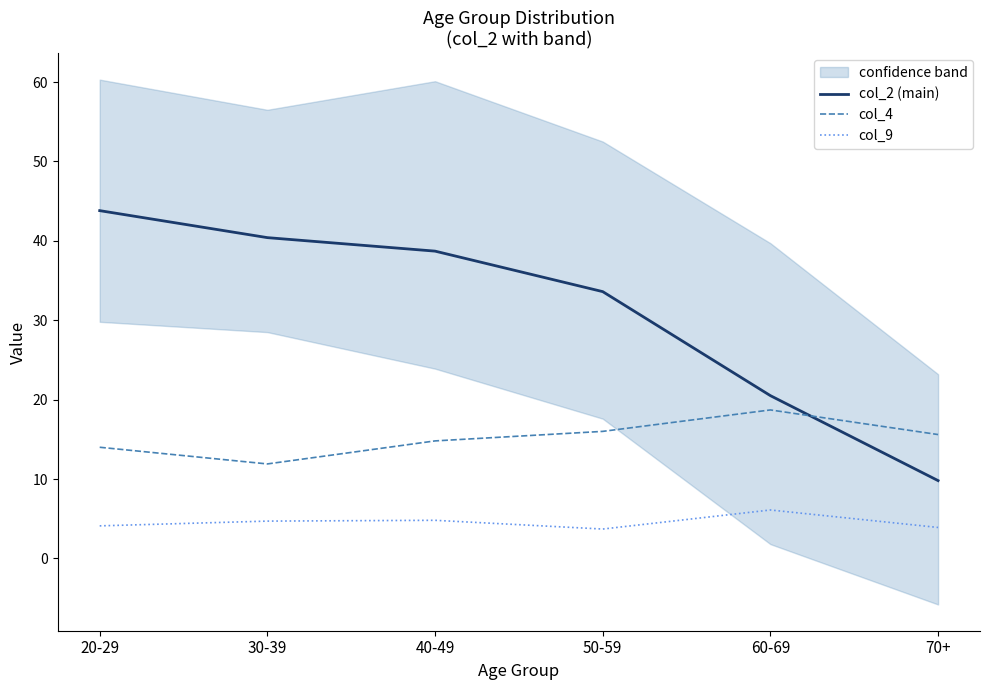

What is the value of the col_2 (main) point at the 6th from the left?

9.8